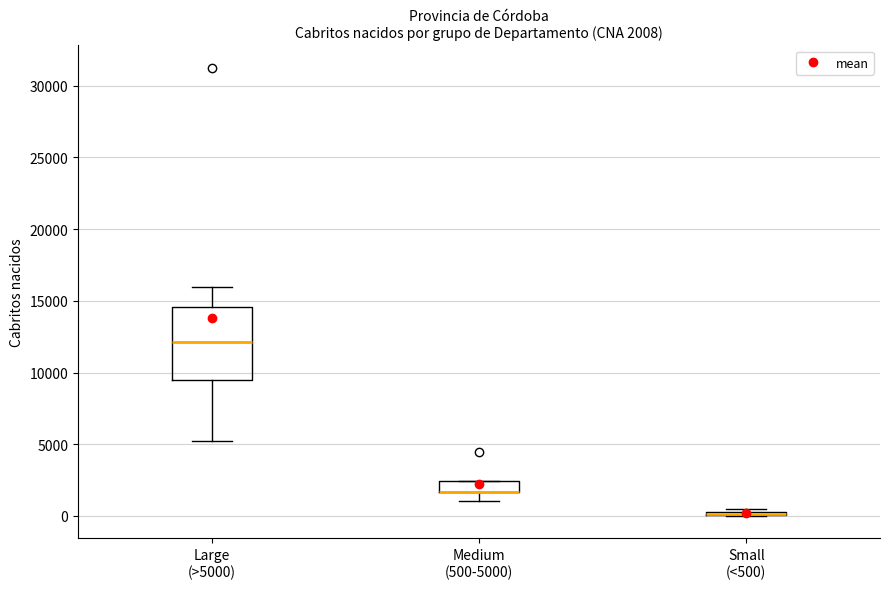

Comparing the boxes themselves (not the whiskers), which one is the tallest?

Large (>5000)